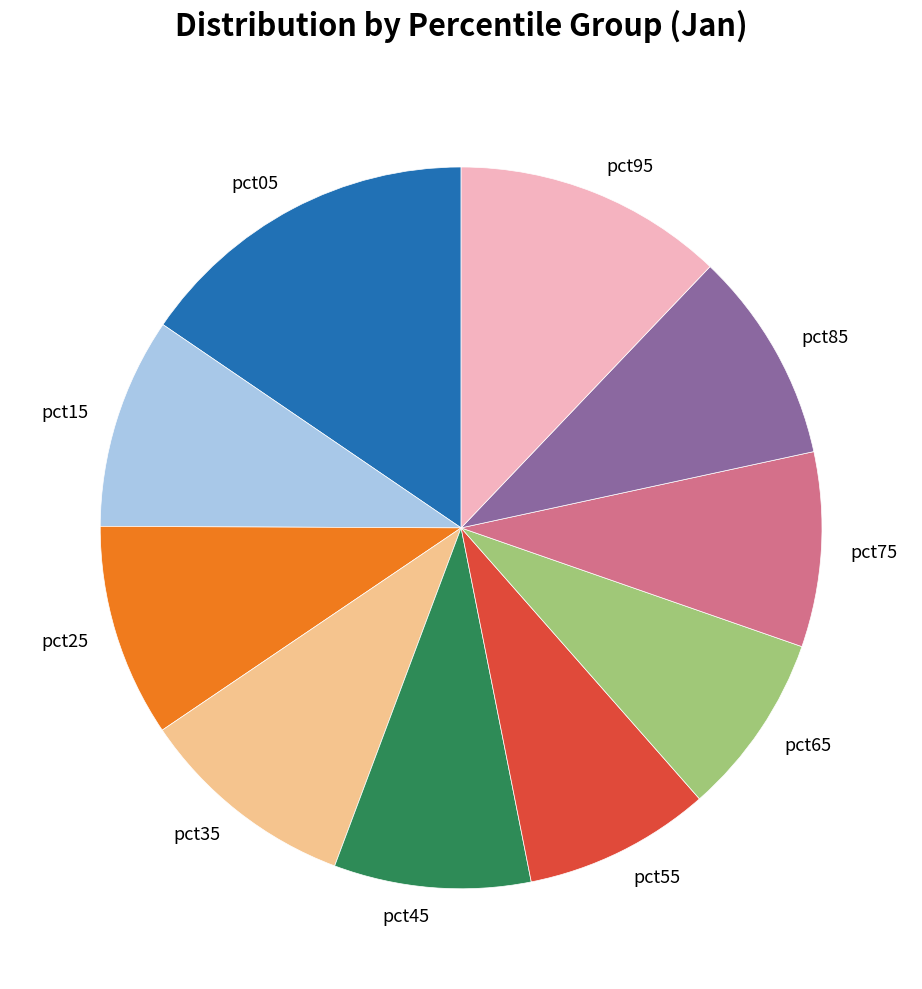

Which has a higher value, pct95 or pct15?

pct95